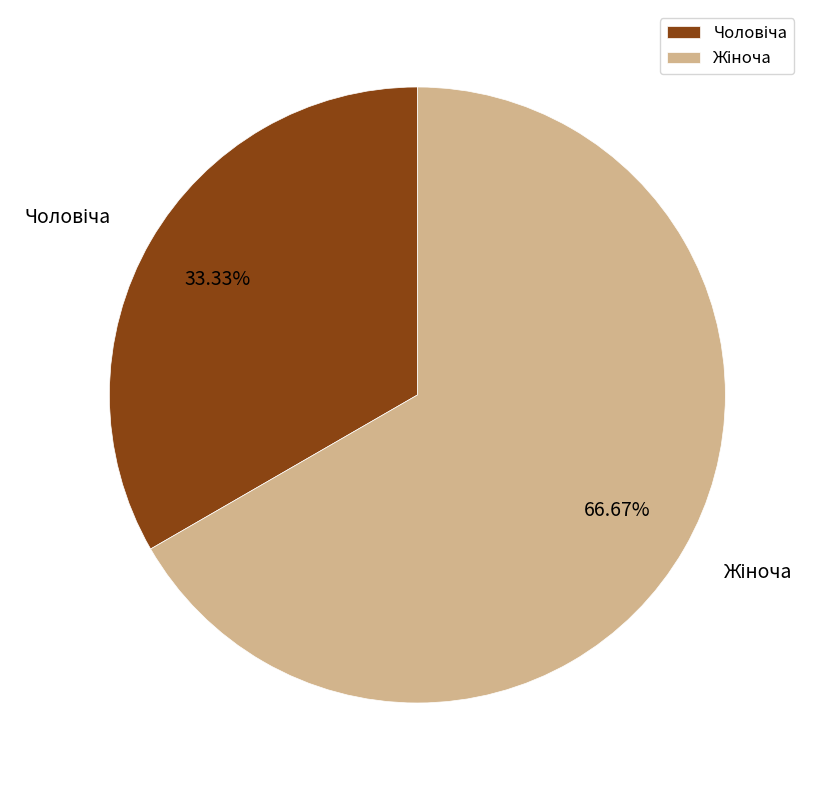

Does any single category account for the majority?

Yes